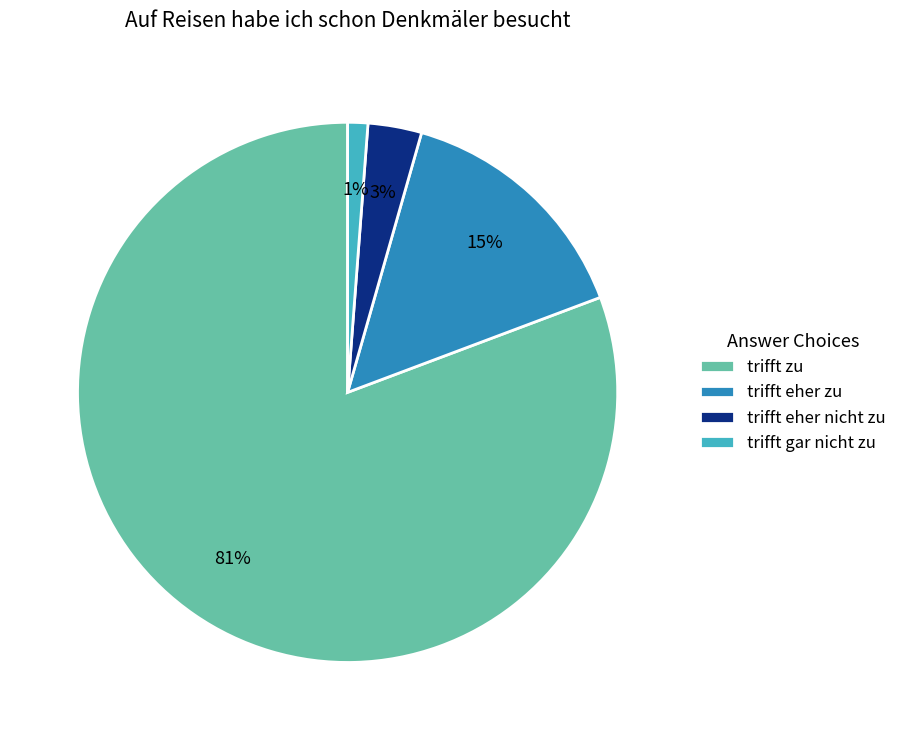

To the nearest percent, what percentage of the pie is trifft eher nicht zu?

3%